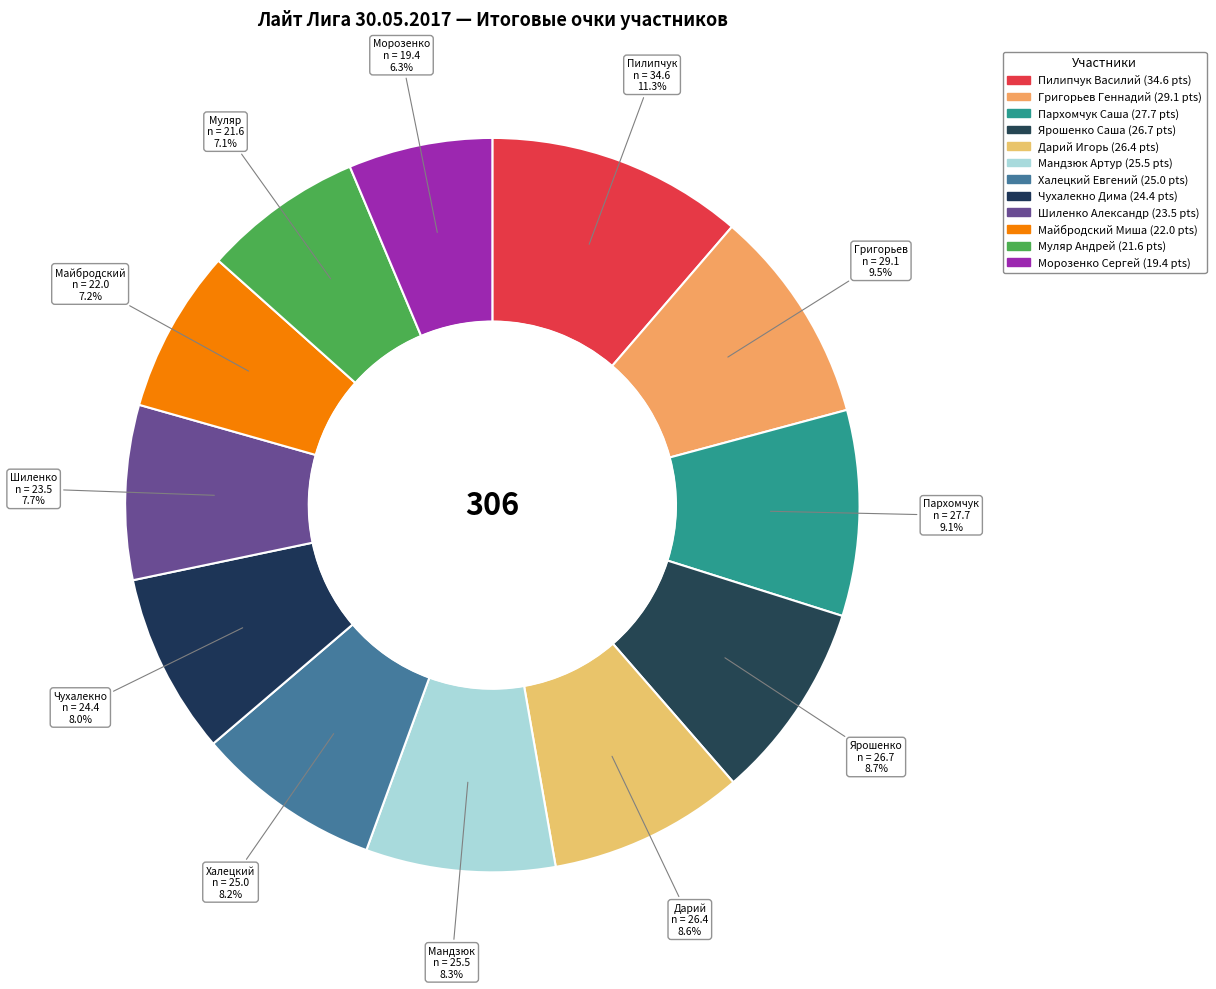

How many slices are in this pie chart?

12